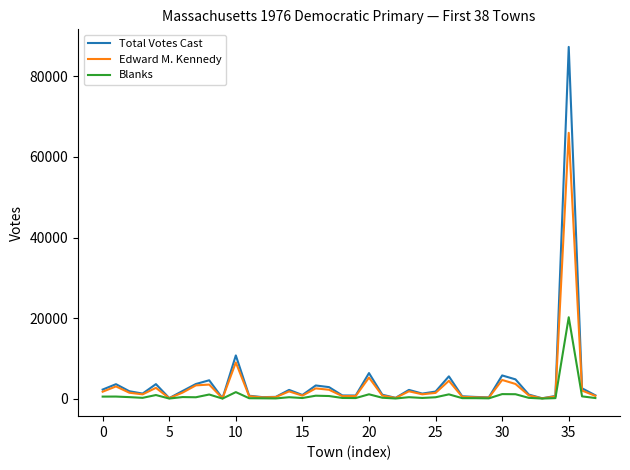

Which series has the widest spread of values?

Total Votes Cast